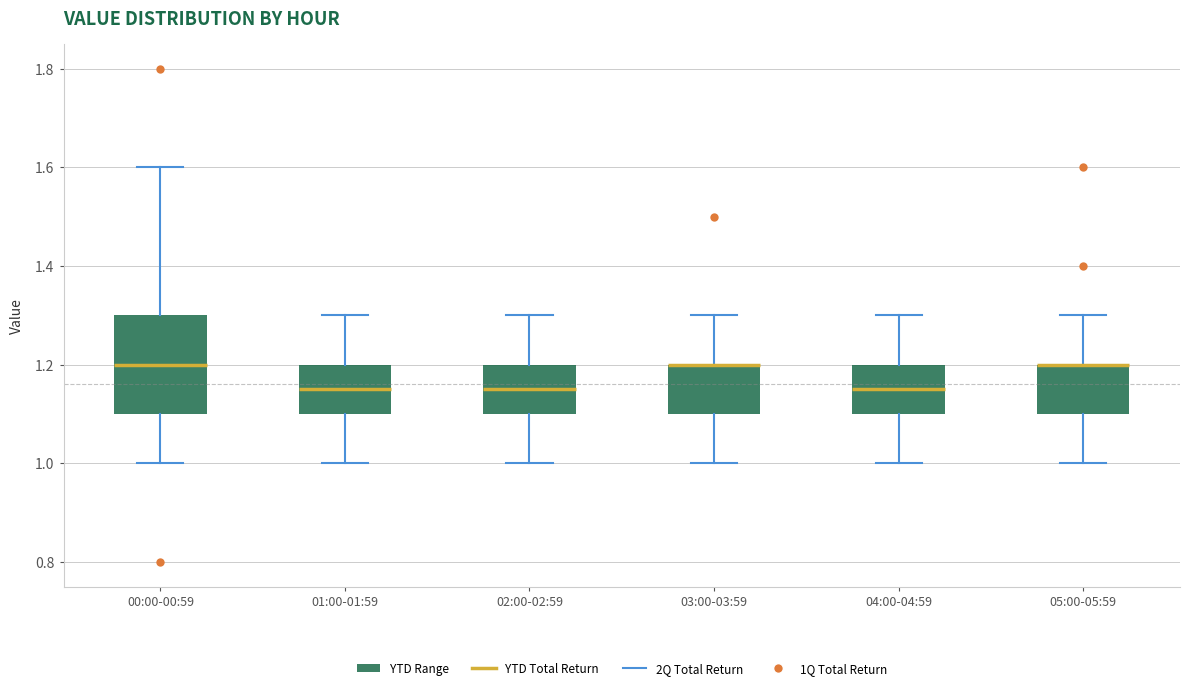

Reading left to right, transcribe this box plot: for each box, give where its median line is, the range the box spans, and where its two whiskers end, as read against the y-axis. The values are not printed on the chart, so give them approximately, as read against the axis.

00:00-00:59: median 1.20, box 1.10 to 1.30, whiskers 1.00 to 1.60
01:00-01:59: median 1.16, box 1.10 to 1.20, whiskers 1.00 to 1.30
02:00-02:59: median 1.16, box 1.10 to 1.20, whiskers 1.00 to 1.30
03:00-03:59: median 1.20 (drawn on the box's upper edge), box 1.10 to 1.20, whiskers 1.00 to 1.30
04:00-04:59: median 1.16, box 1.10 to 1.20, whiskers 1.00 to 1.30
05:00-05:59: median 1.20 (drawn on the box's upper edge), box 1.10 to 1.20, whiskers 1.00 to 1.30